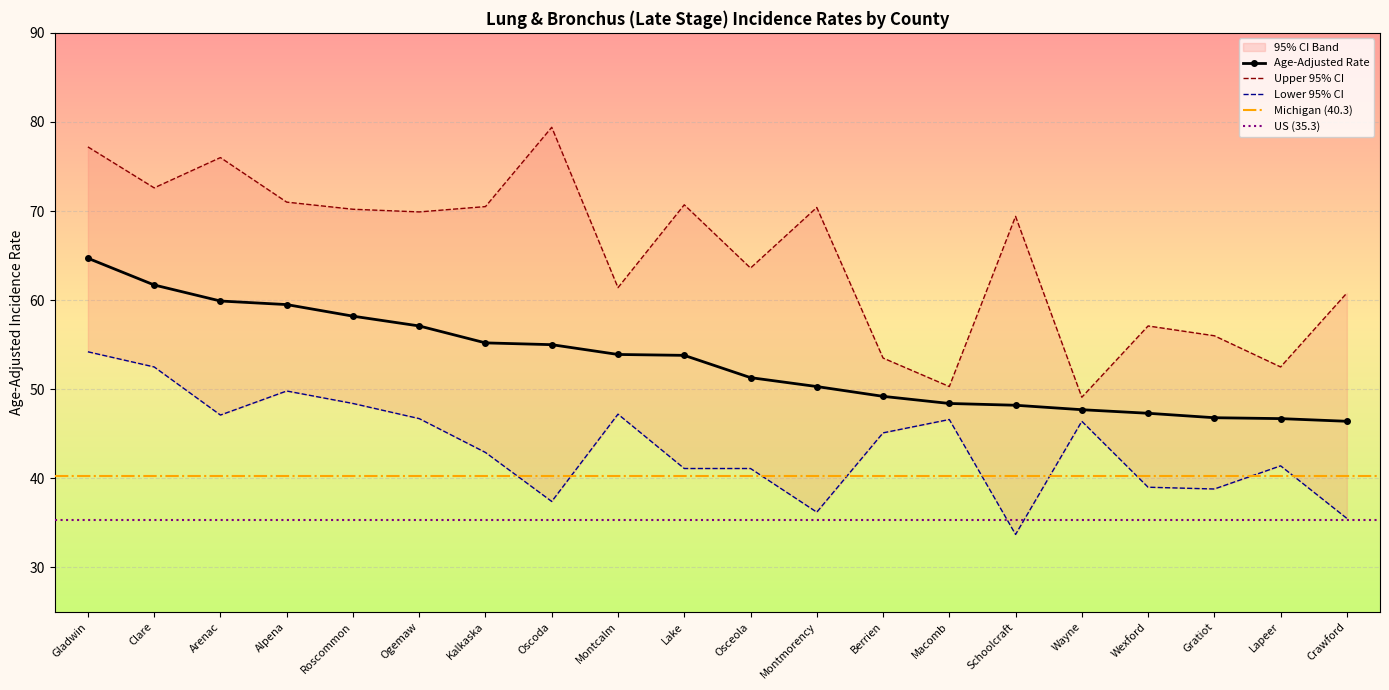

Which series has the largest range (max minus min)?

Upper 95% CI